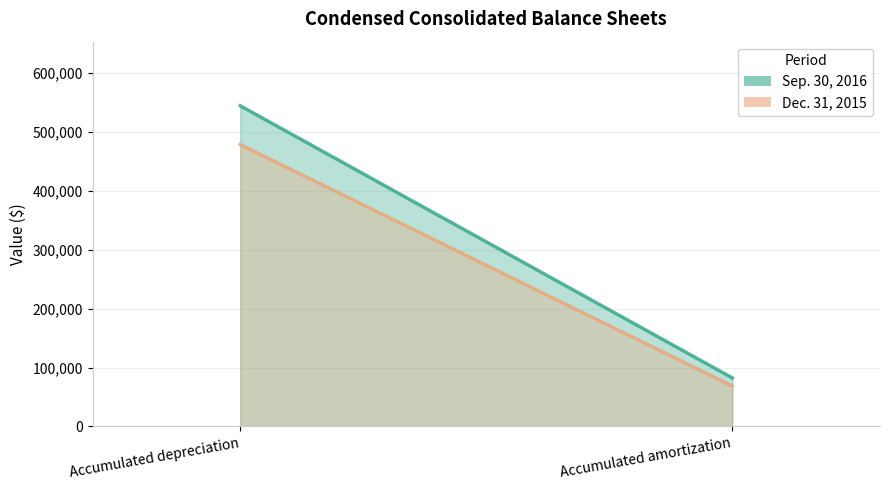

Rank the series at Accumulated amortization from lowest to highest value.

Dec. 31, 2015, Sep. 30, 2016